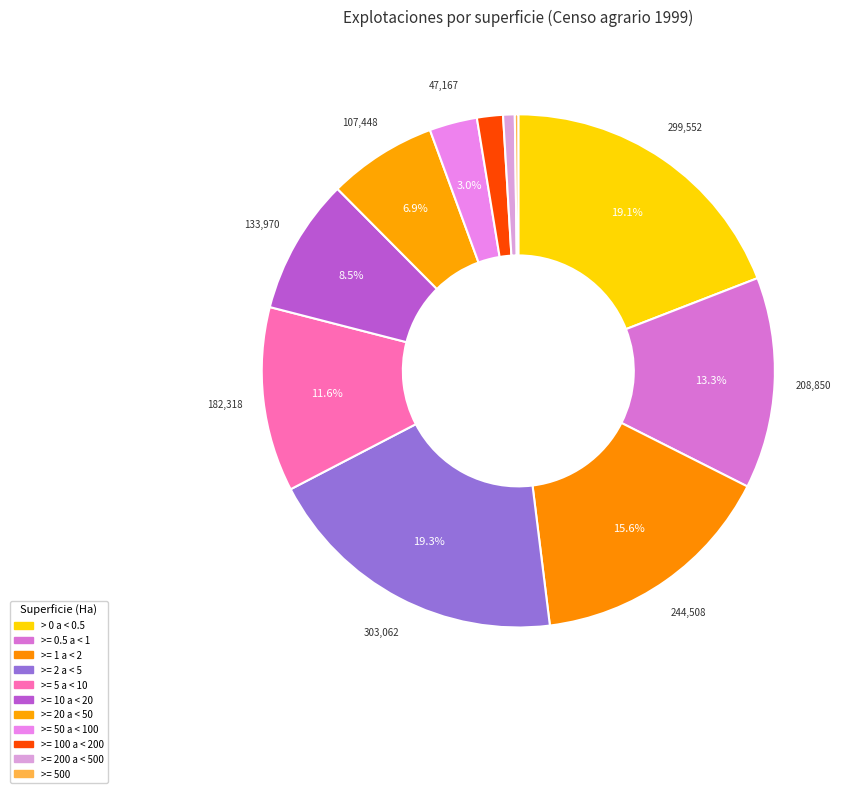

How many segments does this pie chart have?

11